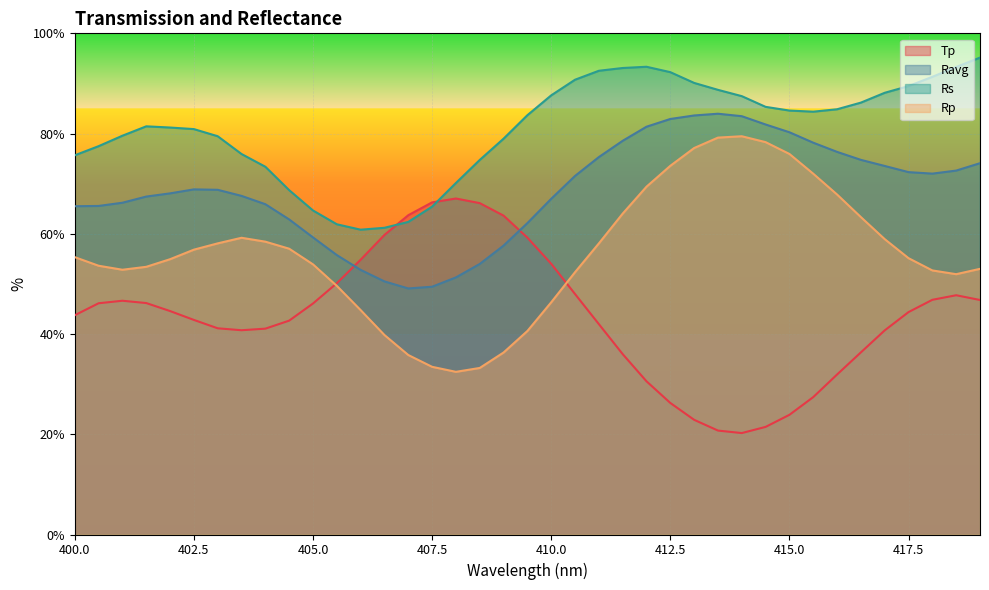

Is the value of Tp at 402 greater than the value of Ravg at 409?

No